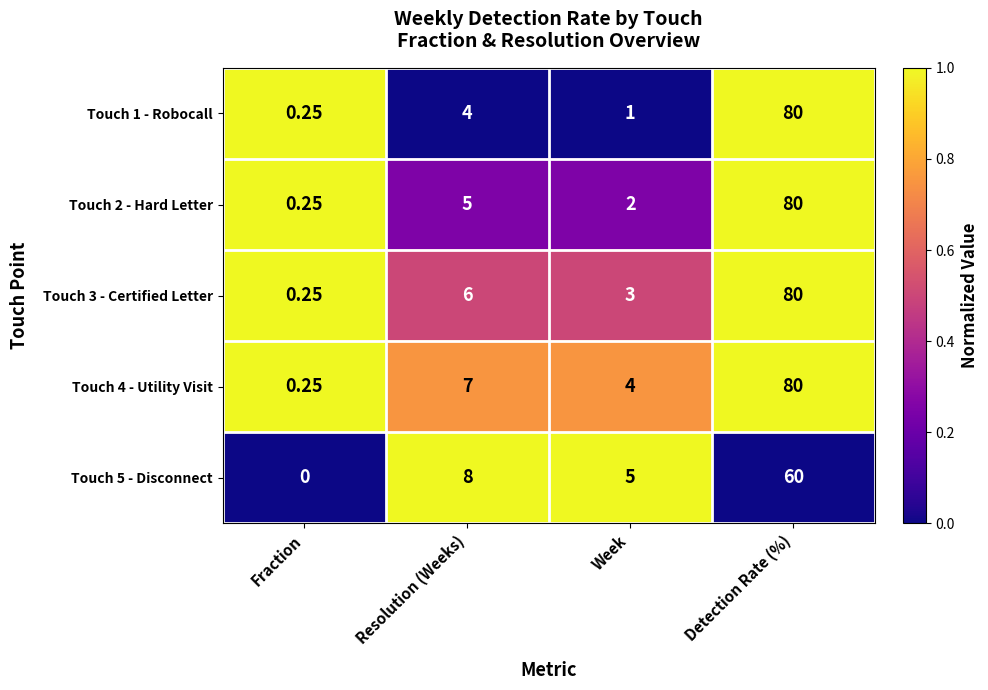

At which label is Touch 2 - Hard Letter closest to 40?

Resolution (Weeks)